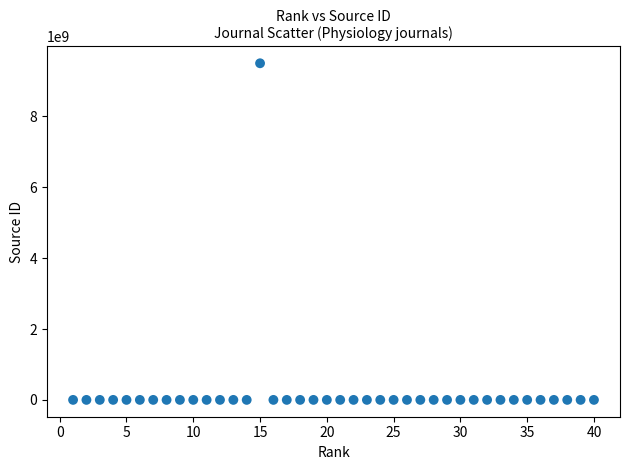

What is the range of X values (max minus min)?

39